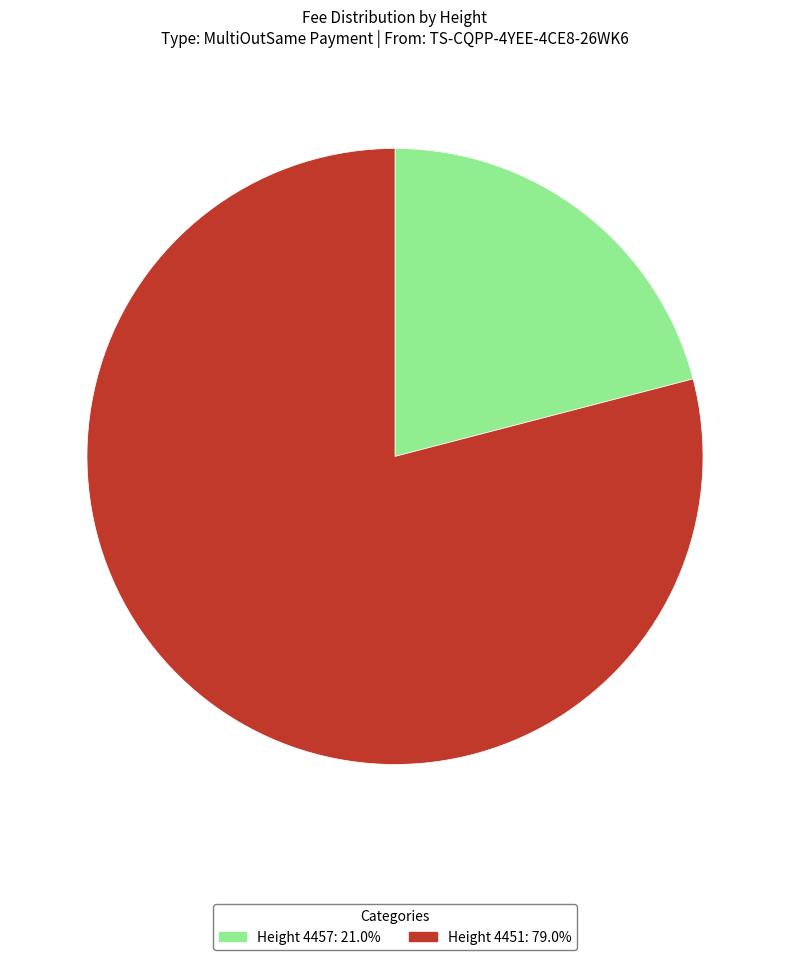

Does any single category account for the majority?

Yes